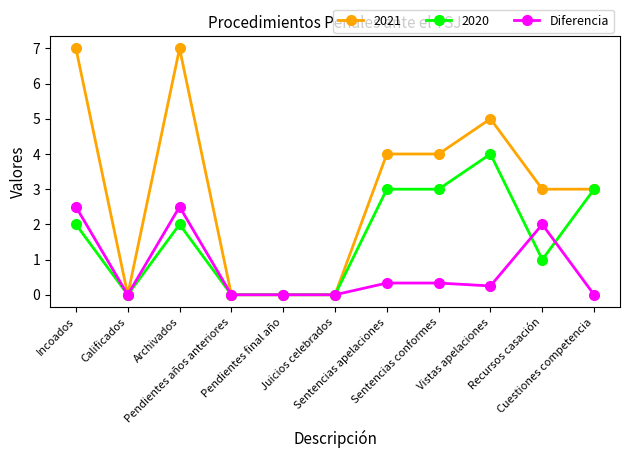

Which series has the largest range (max minus min)?

2021